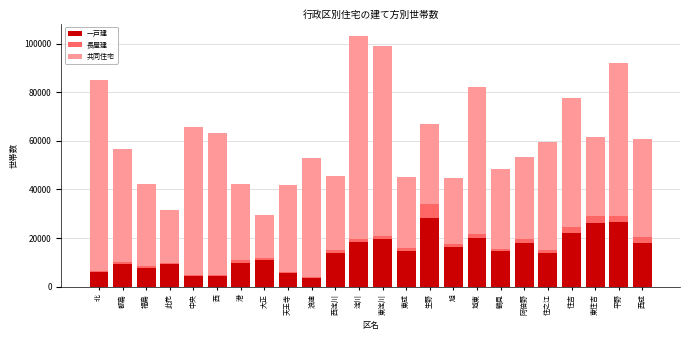

What is the highest value of the 一戸建 series?

28119